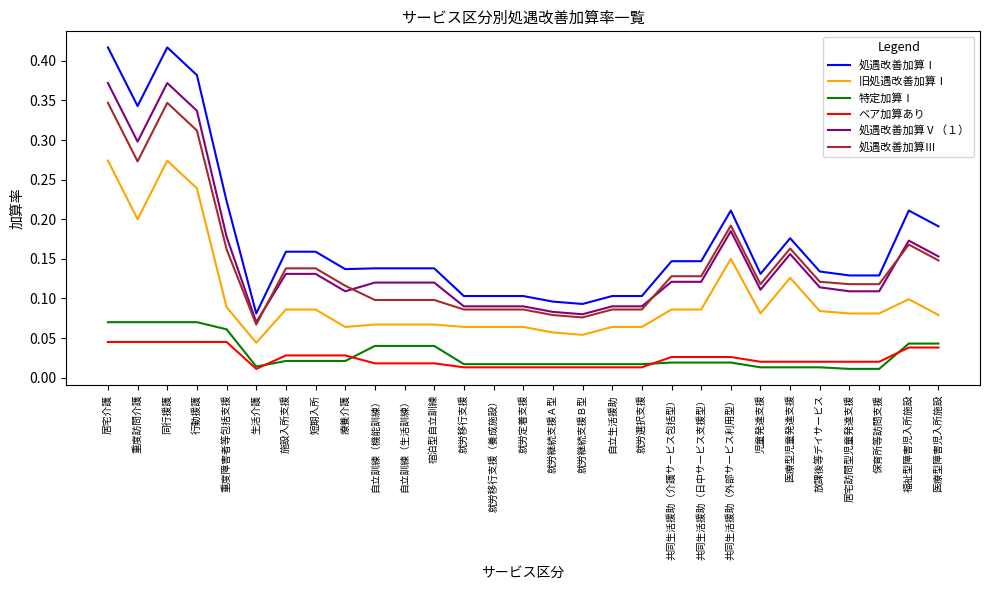

The 処遇改善加算Ⅰ series shows 0.1 at 共同生活援助（日中サービス支援型）. True or false?

True